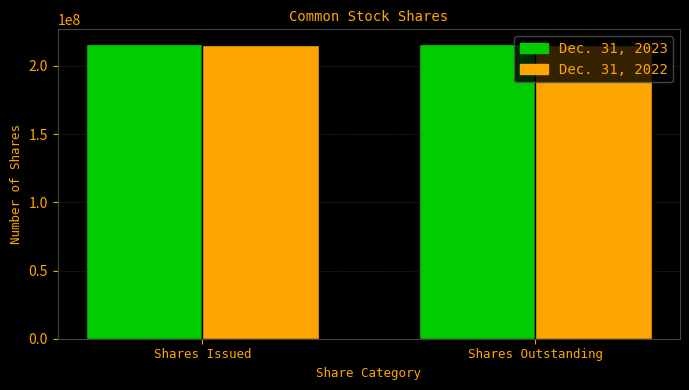

Reading left to right, extract all data points from this chart.

Dec. 31, 2023: Shares Issued=215976614	Shares Outstanding=215976614
Dec. 31, 2022: Shares Issued=215241129	Shares Outstanding=215241129